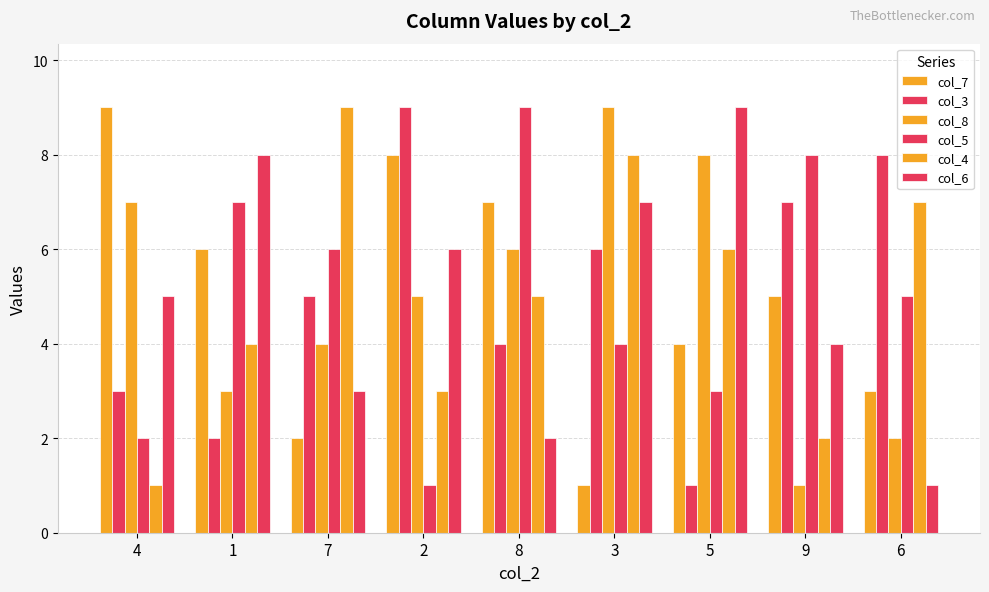

Between 1 and 6, which is larger?

1